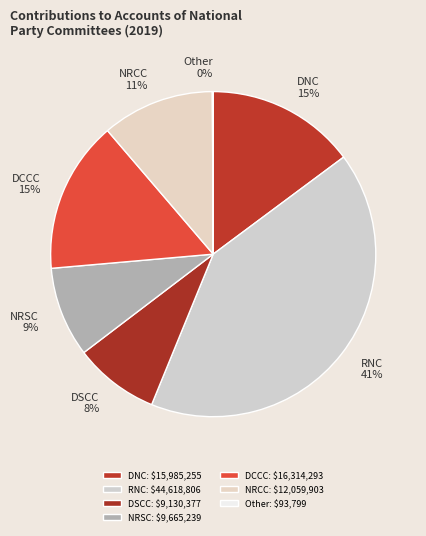

True or false: NRCC accounts for 18% of the total.

False